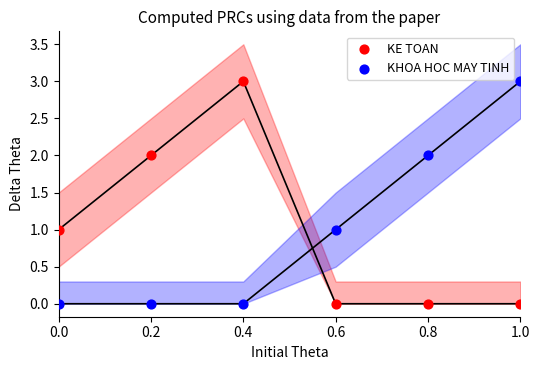

Count the number of points in this scatter plot.

12